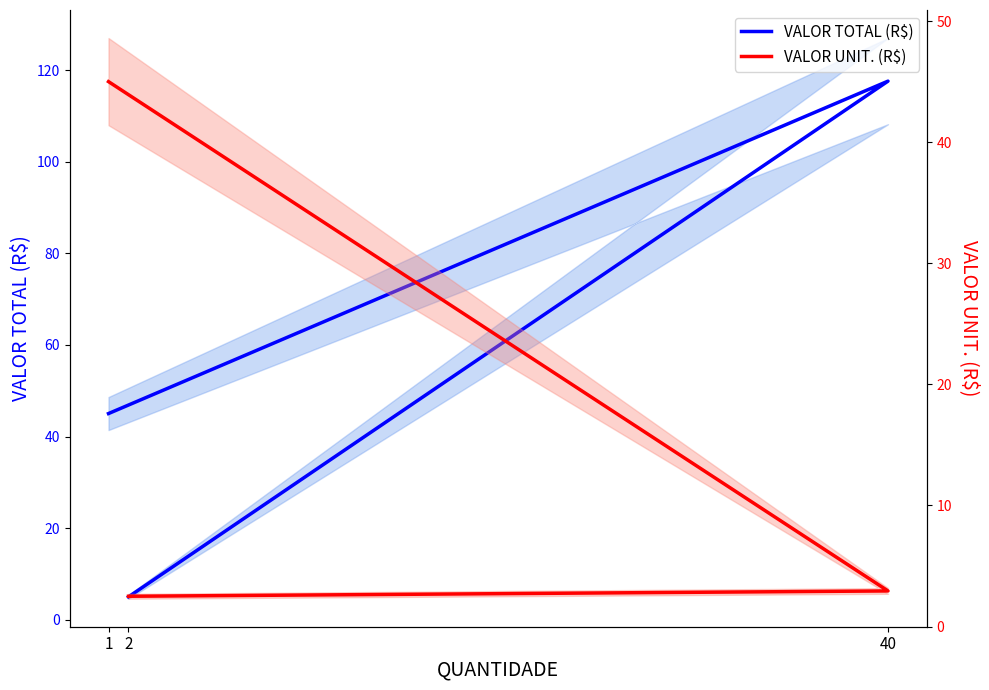

True or false: VALOR TOTAL (R$) has a value of 5.0 at 2.

True